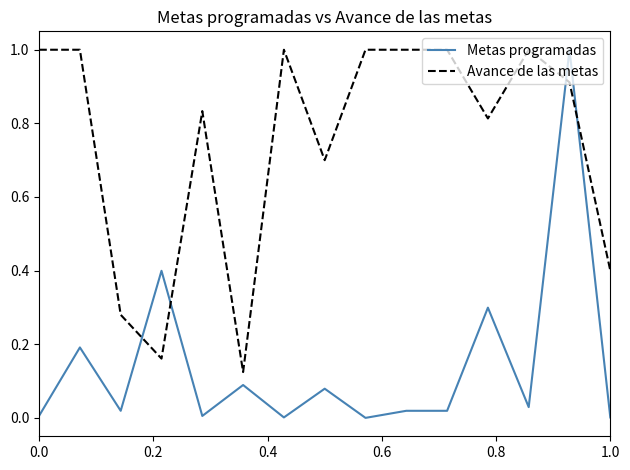

Which series has the largest range (max minus min)?

Metas programadas